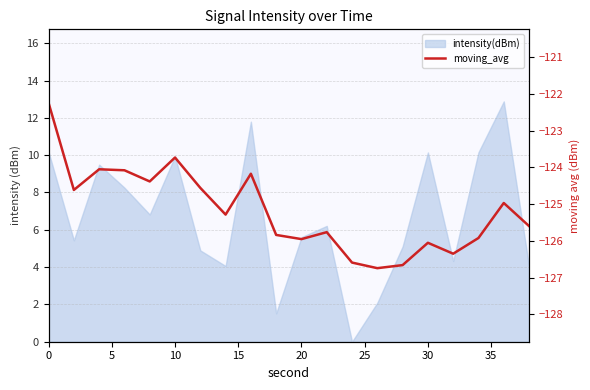

What is the sum of all values?

-2503.6